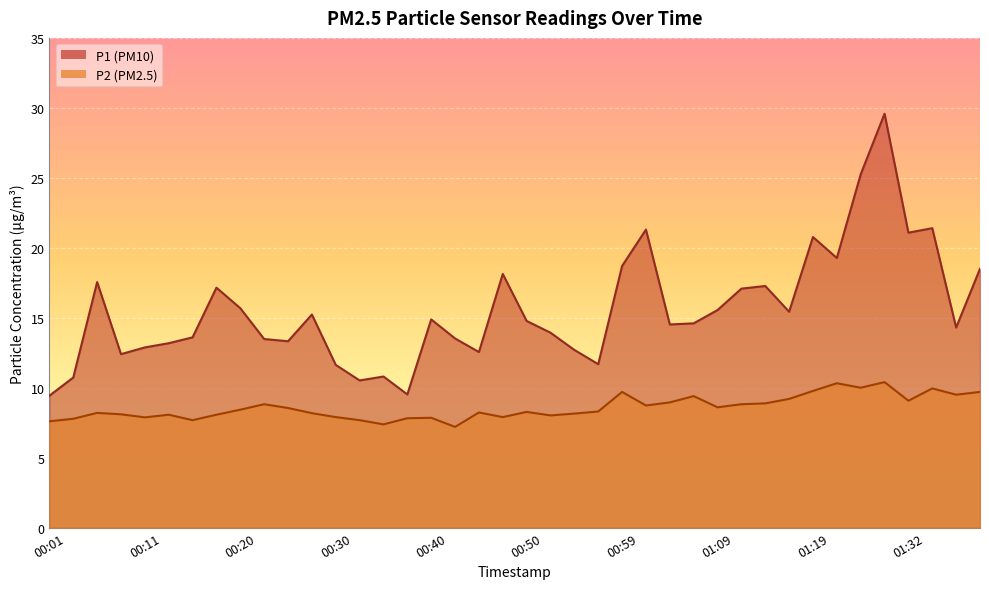

What is the approximate value of P1 at 00:18?

17.1